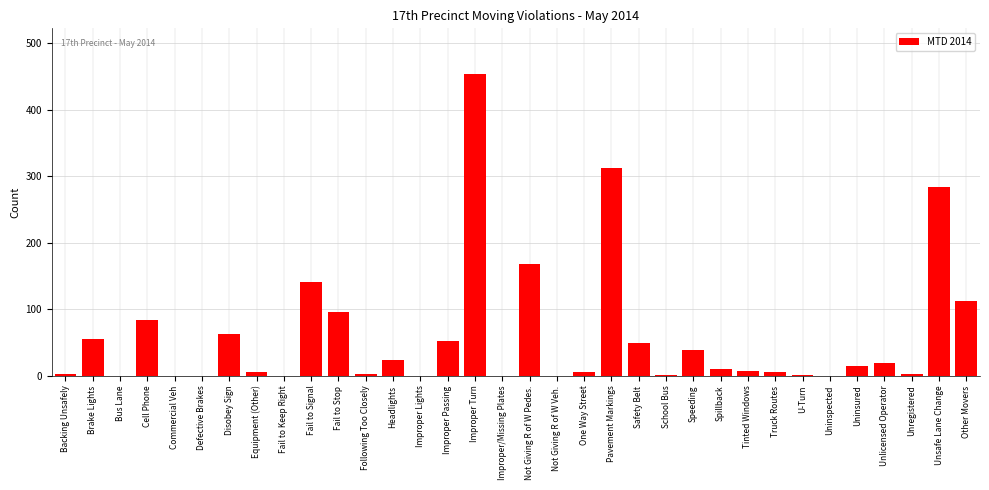

What is the sum of all values?

2010